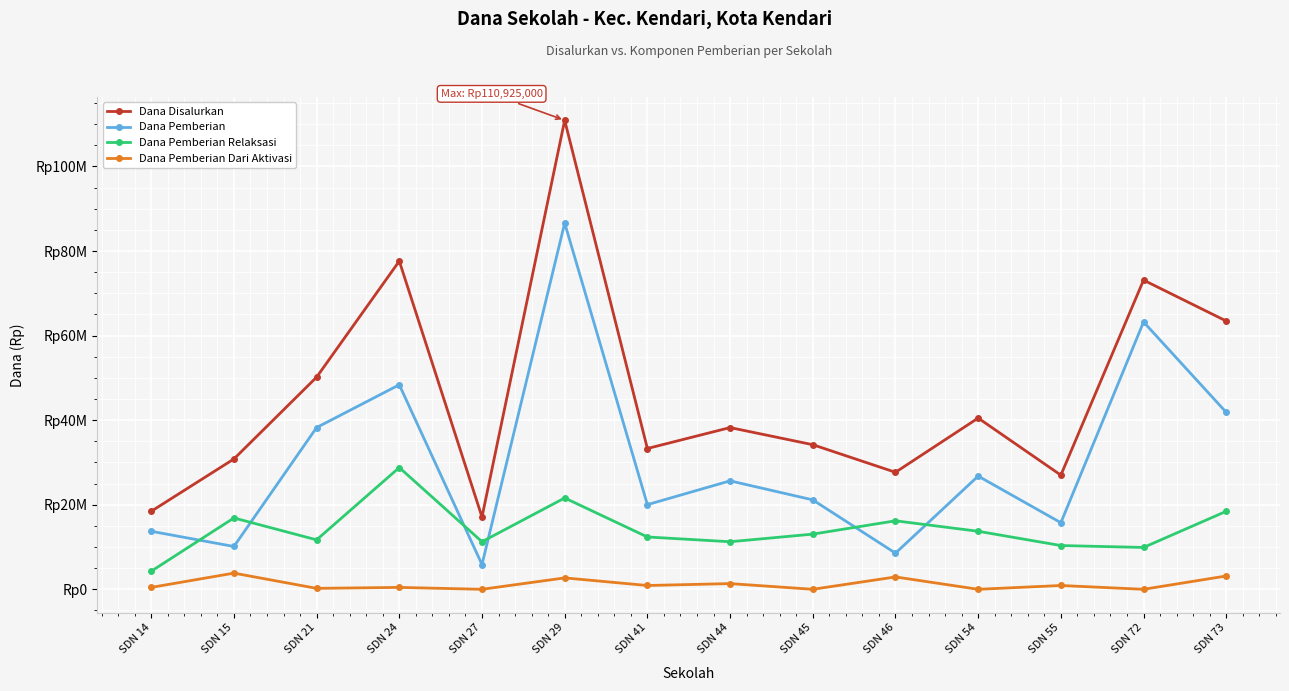

What are all the series names shown in the legend?

Dana Disalurkan, Dana Pemberian, Dana Pemberian Relaksasi, Dana Pemberian Dari Aktivasi